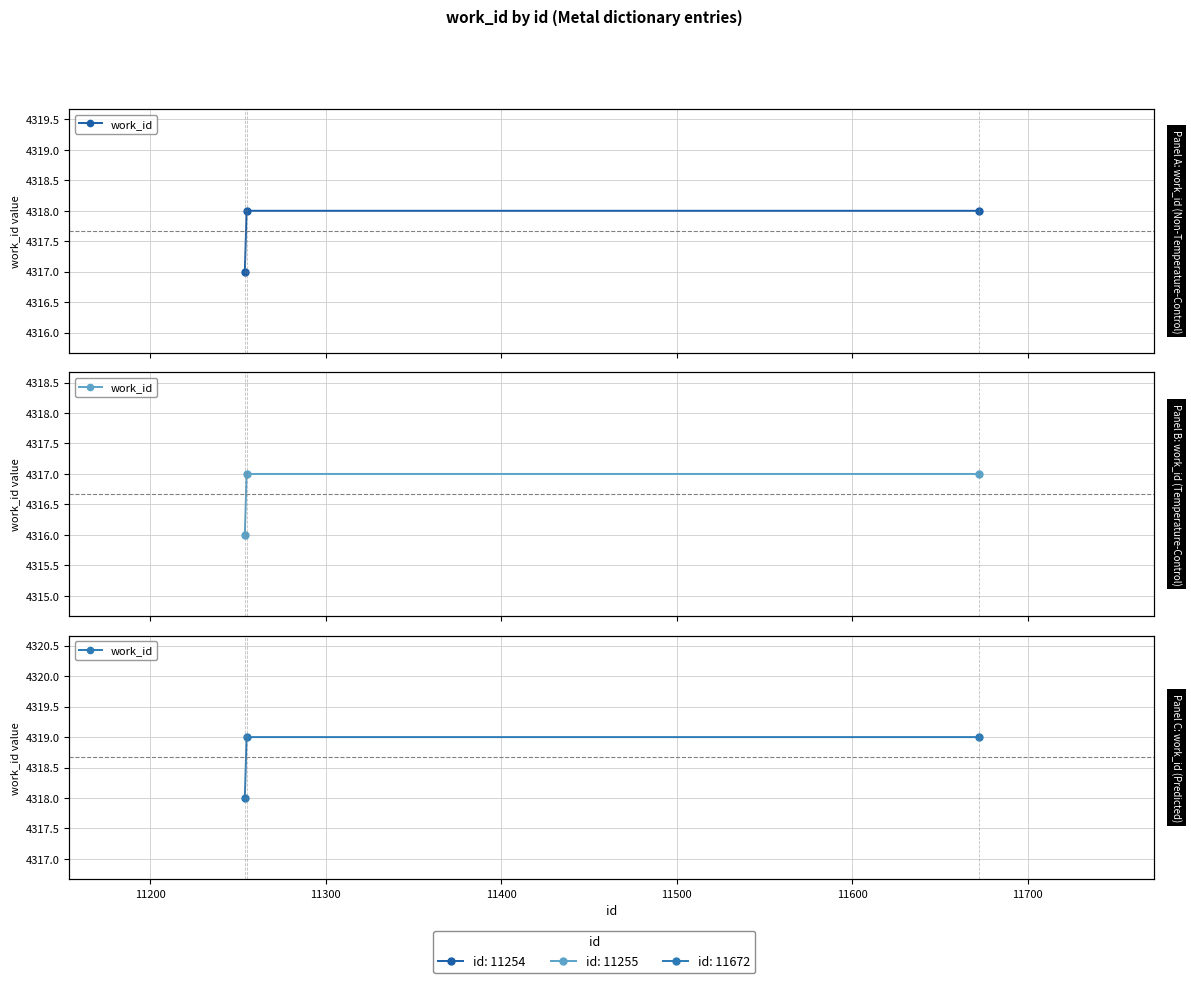

What is the average value?

4319